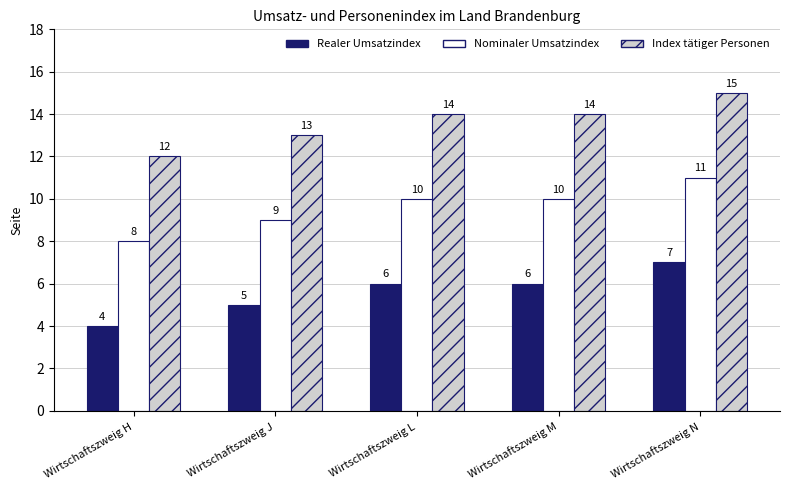

Are the bars grouped side by side (vs. stacked)?

Yes